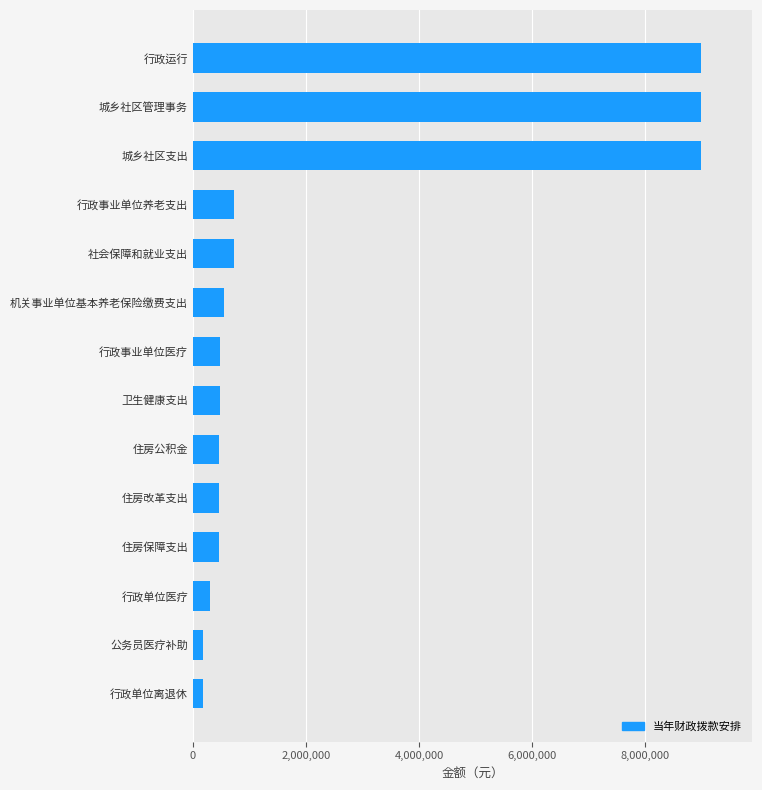

How many data points are above 481939?

8